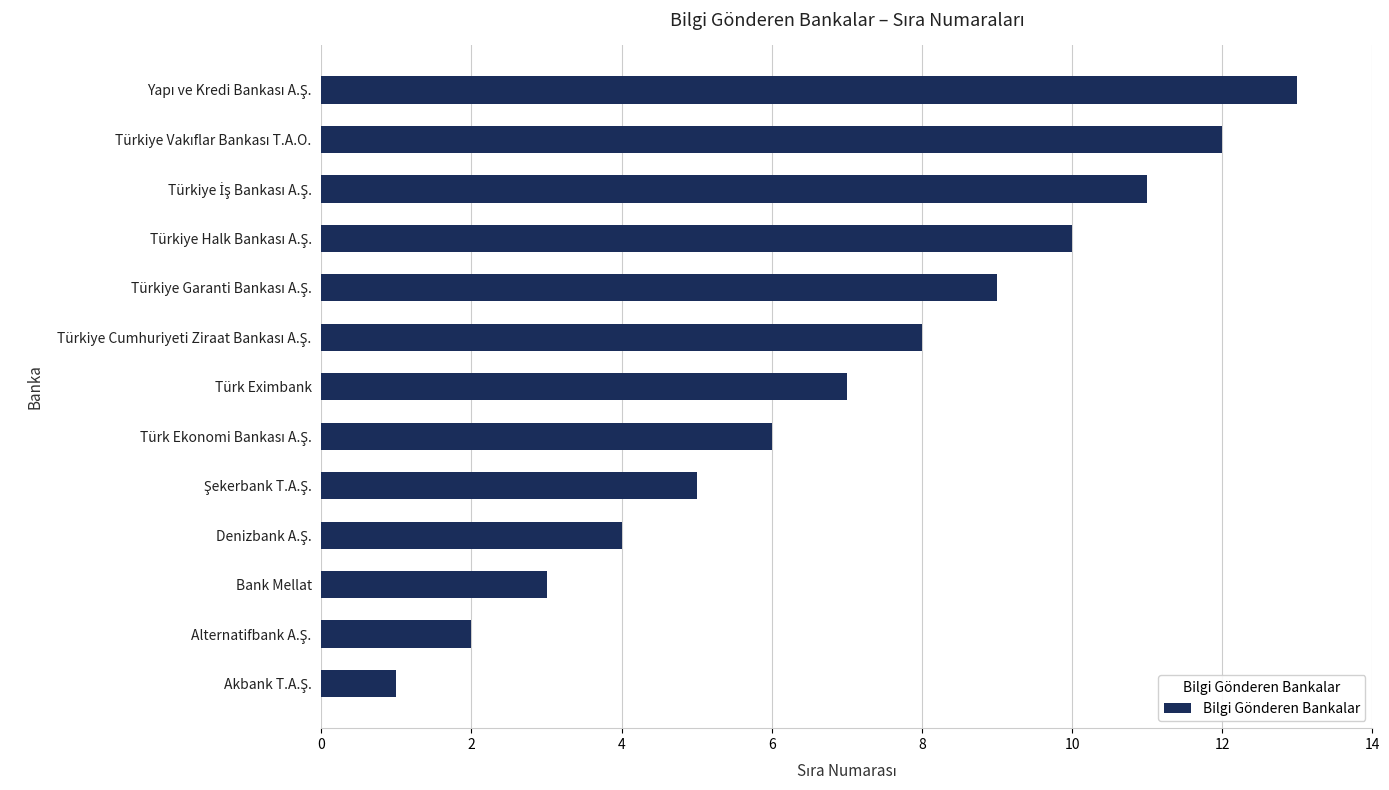

What is the difference between the maximum and minimum values?

12